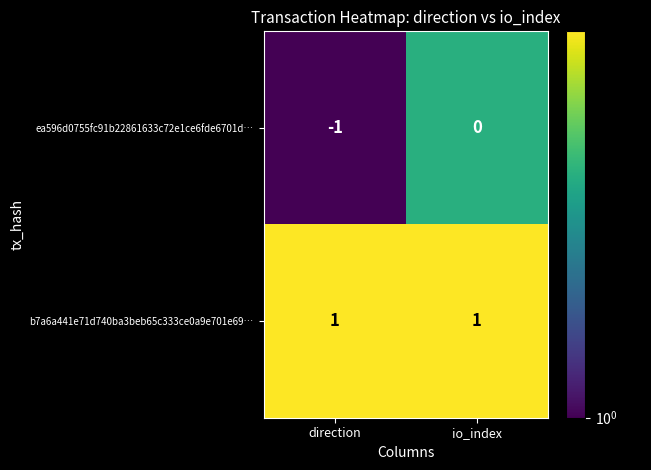

Where is ea596d0755fc91b22861633c72e1ce6fde6701d… nearest to the value 0?

io_index